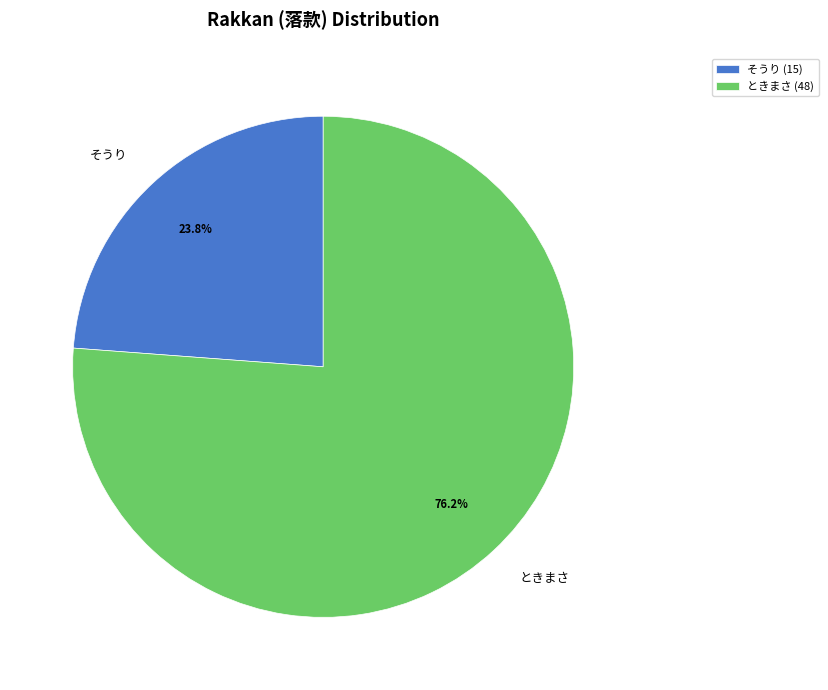

What percentage do ときまさ and そうり together represent?

100.0%